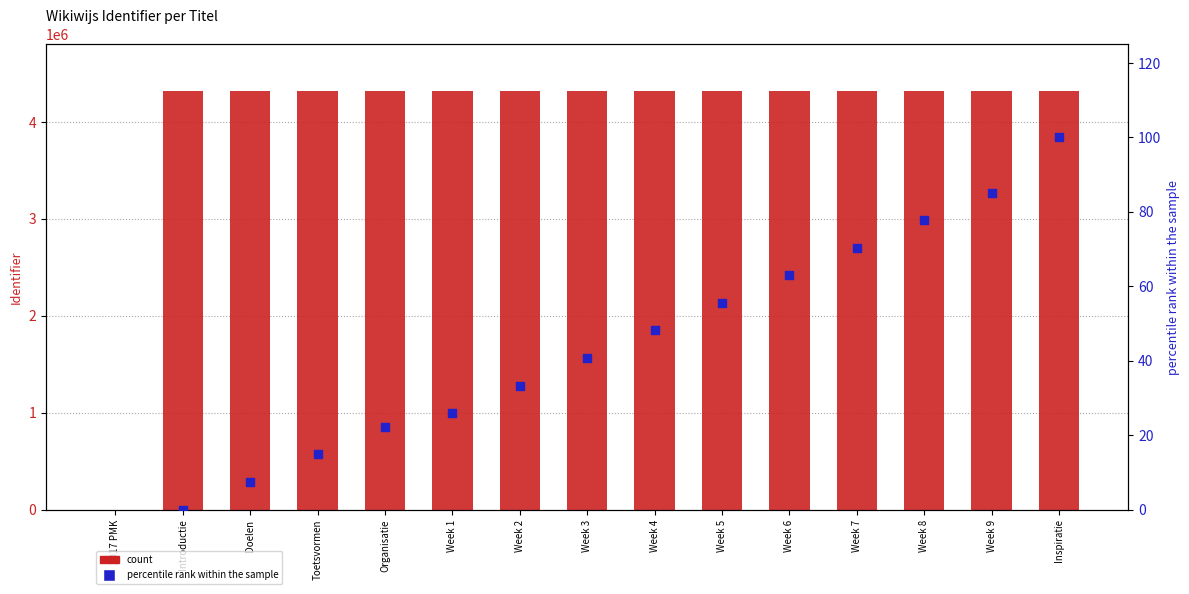

What is the ratio of the value at Week 4 to the value at Week 1?

1.0